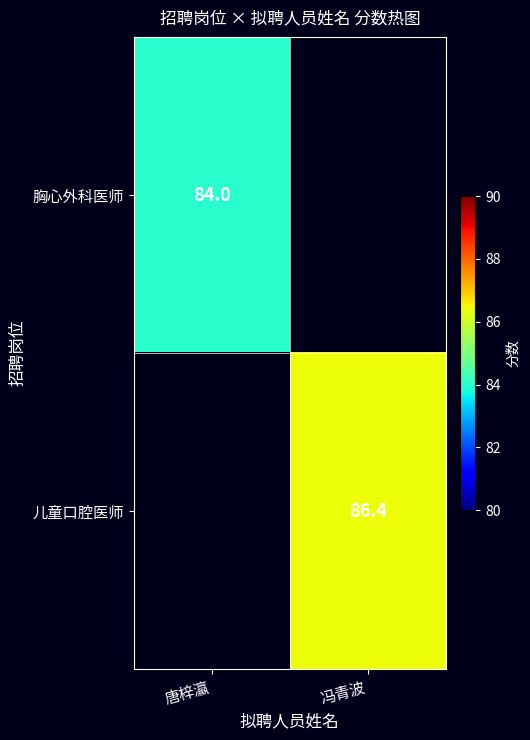

Is it true that 儿童口腔医师 equals 39.6 at 冯青波?

False